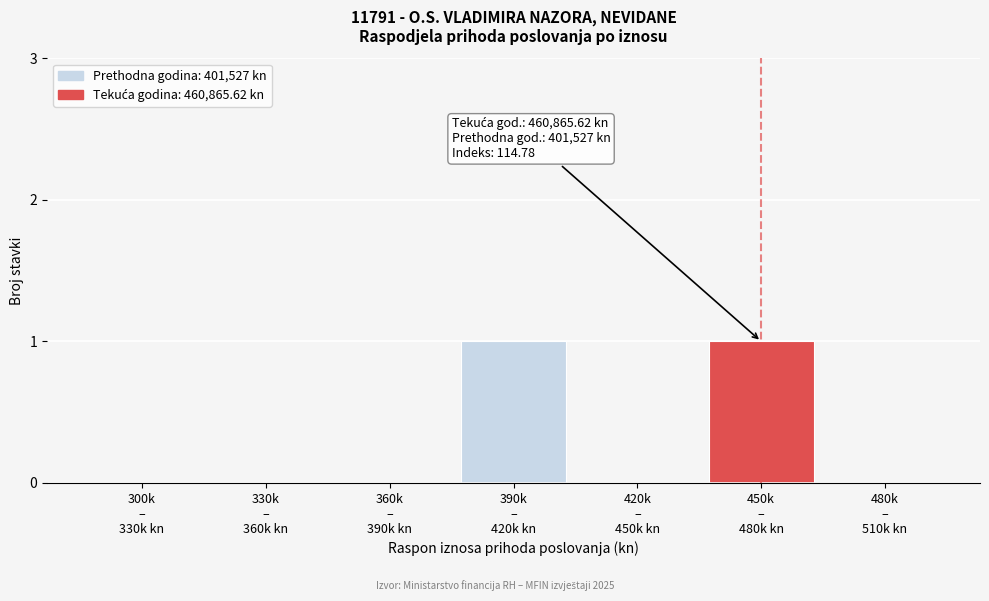

Are the bars horizontal?

No